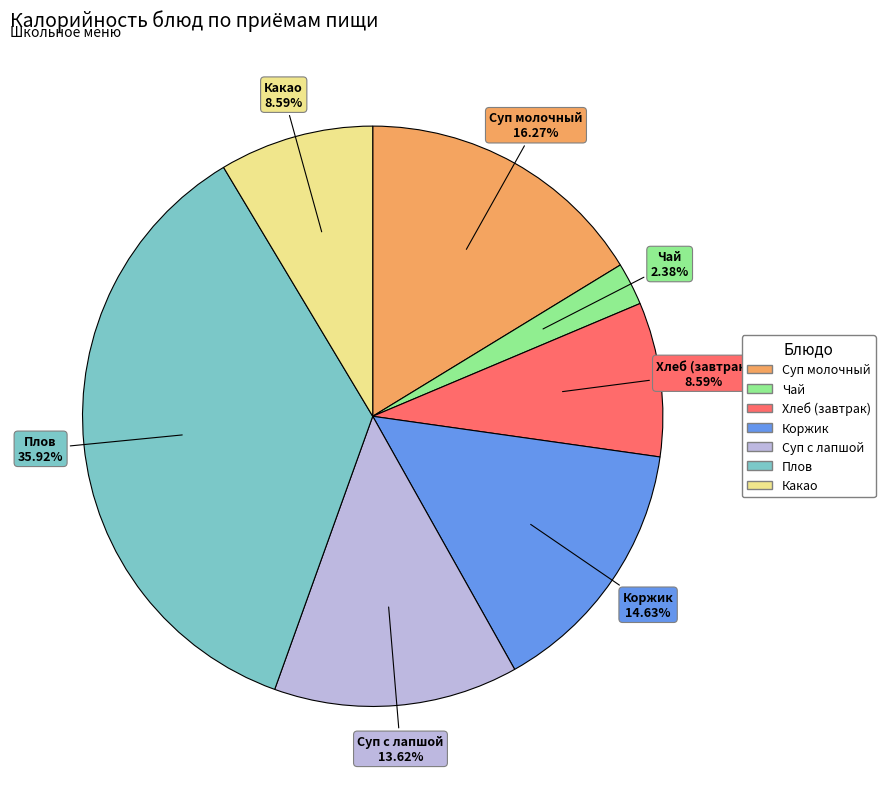

Is Плов the majority of the pie?

No